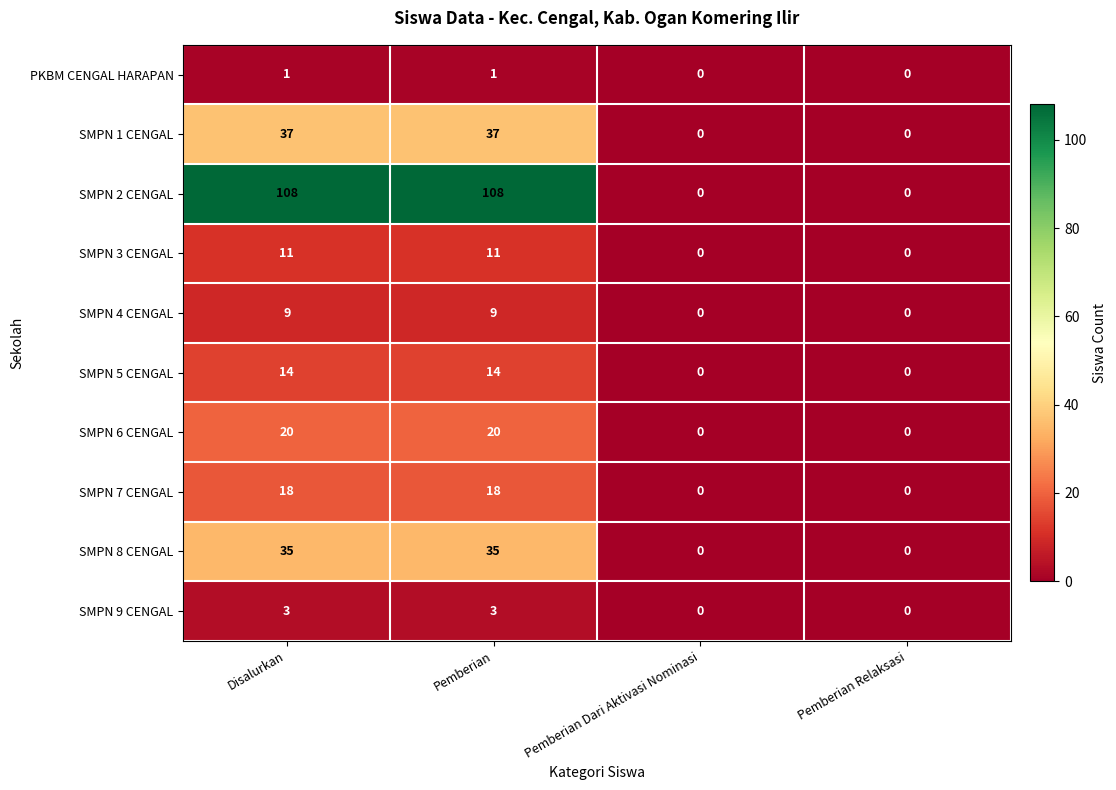

List the series in order of their peak value, highest first.

SMPN 2 CENGAL, SMPN 1 CENGAL, SMPN 8 CENGAL, SMPN 6 CENGAL, SMPN 7 CENGAL, SMPN 5 CENGAL, SMPN 3 CENGAL, SMPN 4 CENGAL, SMPN 9 CENGAL, PKBM CENGAL HARAPAN